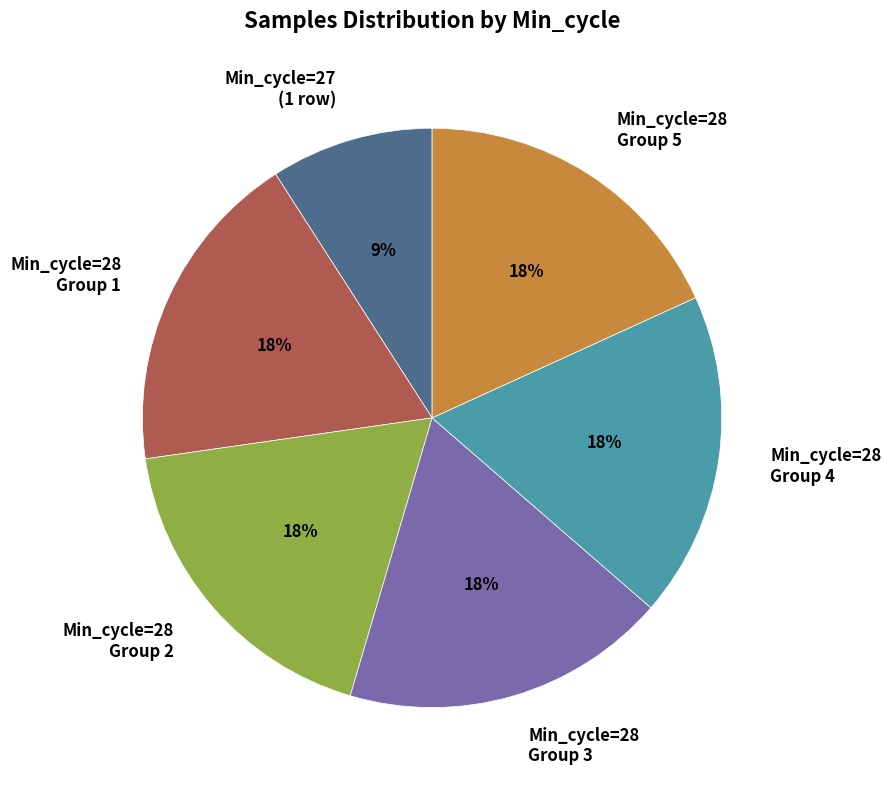

What is the smallest slice in the pie chart?

Min_cycle=27 (1 row)